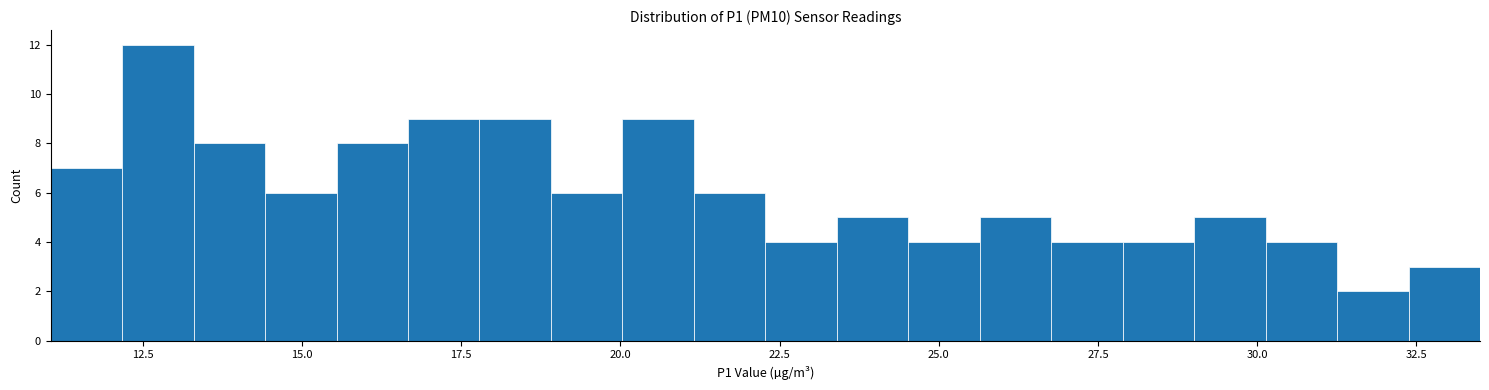

Around what value on the x-axis is the tallest bar? Give the approximate position of its centre, as read against the axis.

12.5